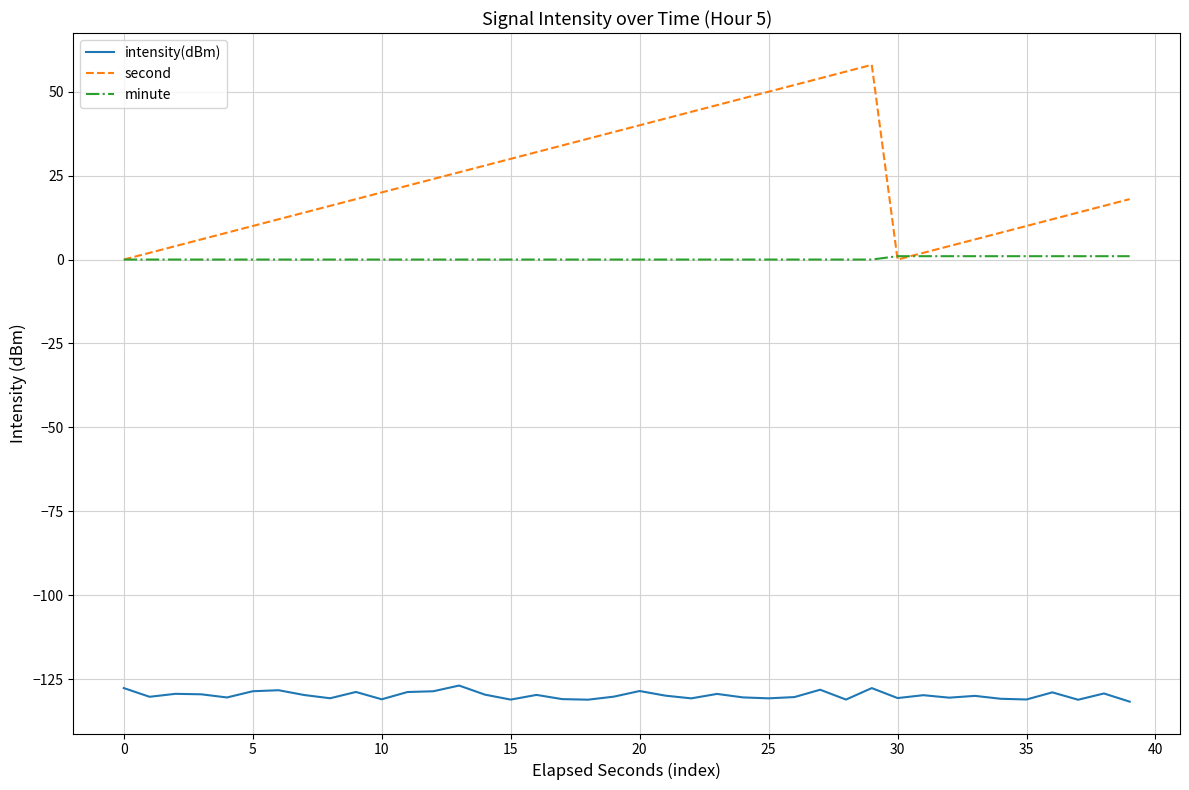

What is the maximum value shown in the chart?

58.0